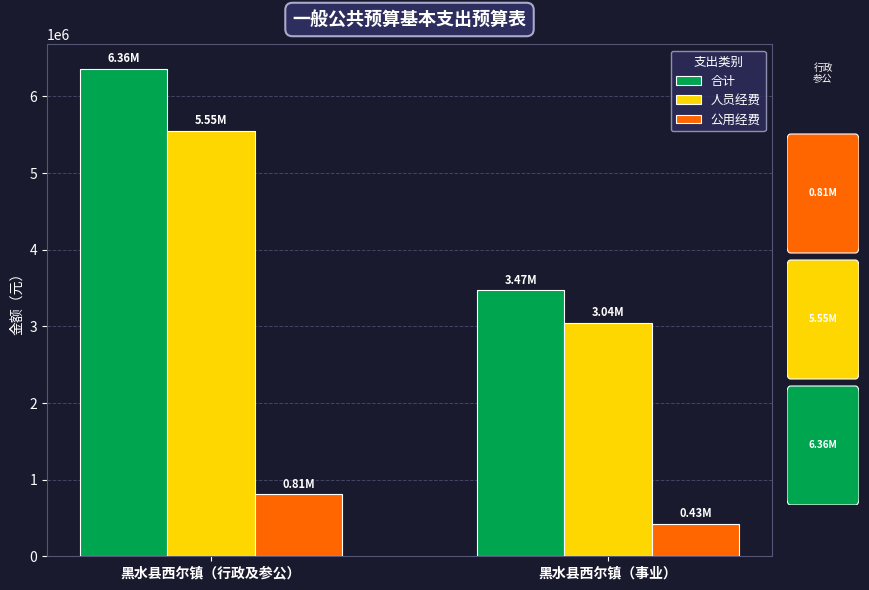

What is the label of the 1st bar from the right?

黑水县西尔镇（事业）